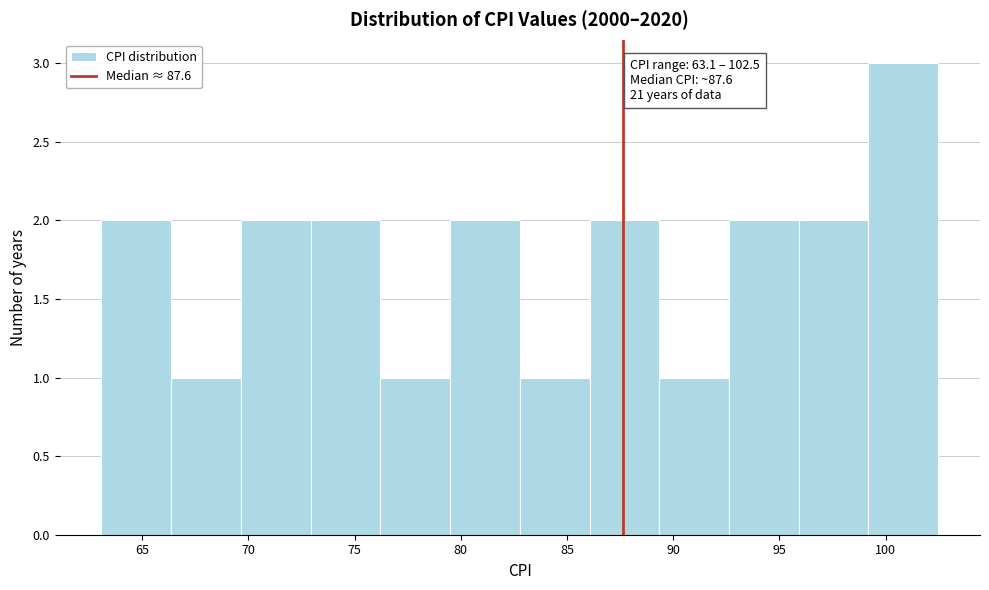

Which range on the x-axis has the tallest bar?

99.0 to 102.5